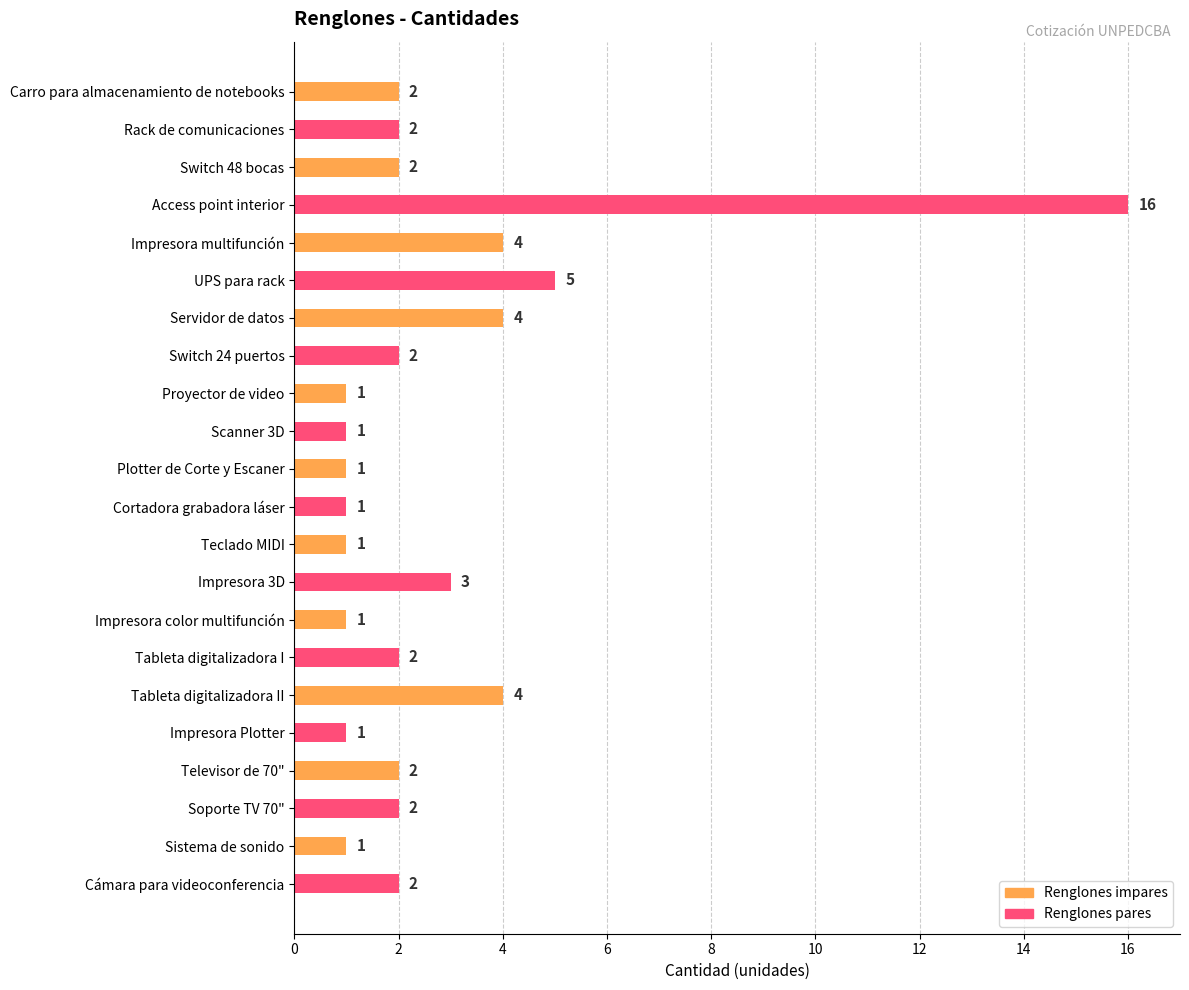

What is the difference between the maximum and minimum values?

15